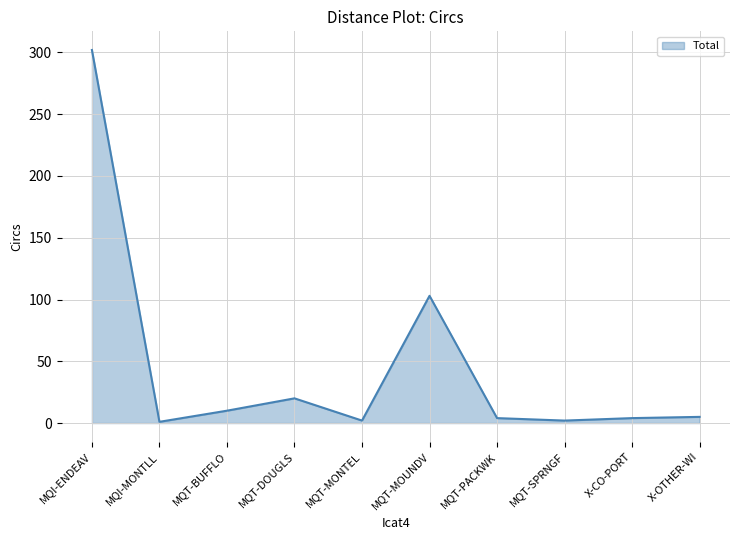

Is it true that the value at MQT-SPRNGF is 2?

True